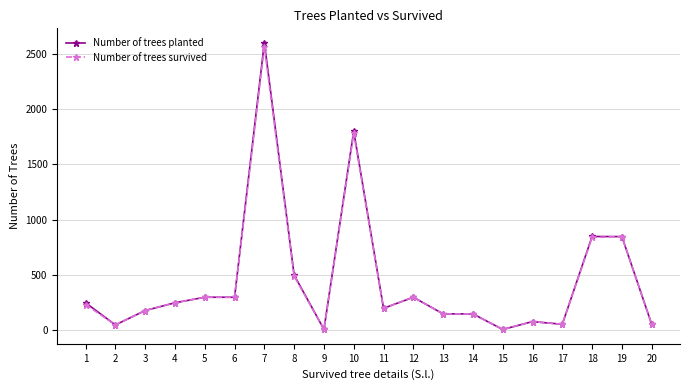

Is it true that Number of trees survived equals 300 at 12?

True